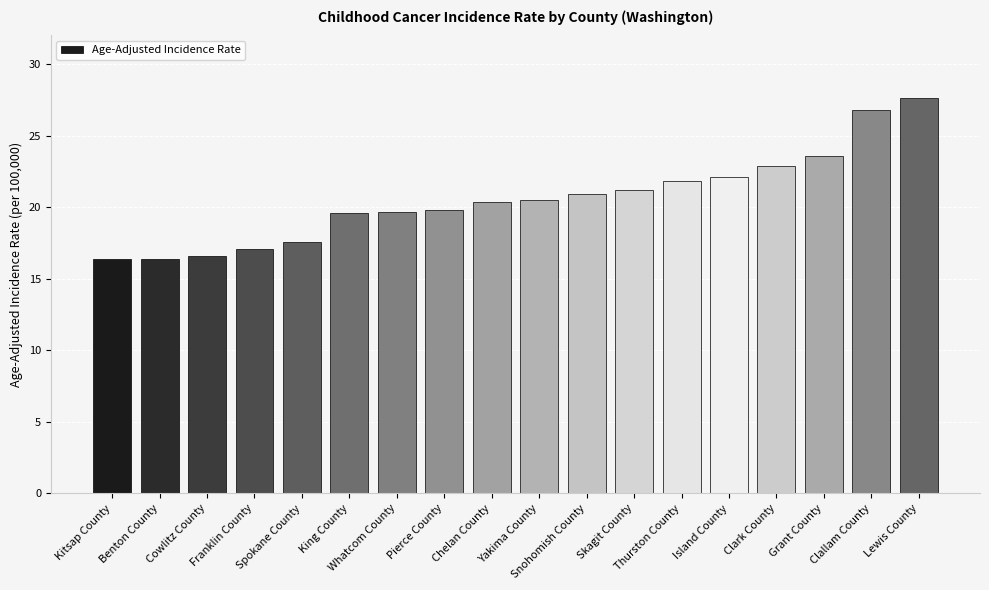

Where does the data first go above 20?

Chelan County